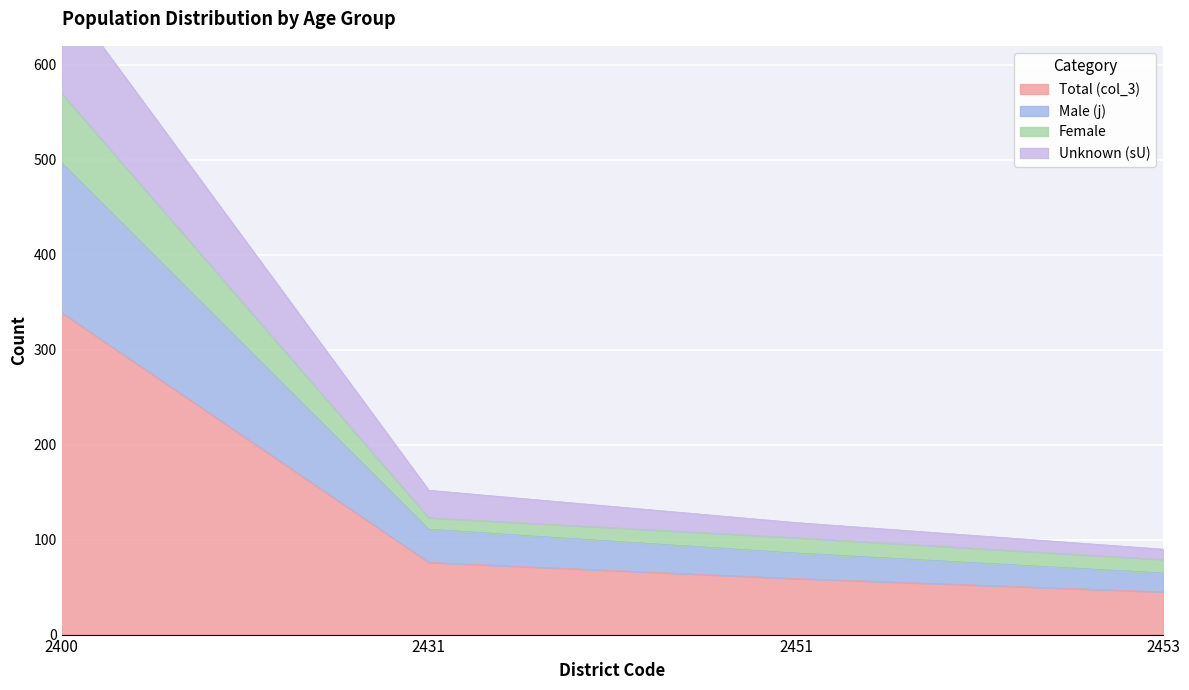

Rank the categories by Male (j) value from lowest to highest.

2453, 2451, 2431, 2400